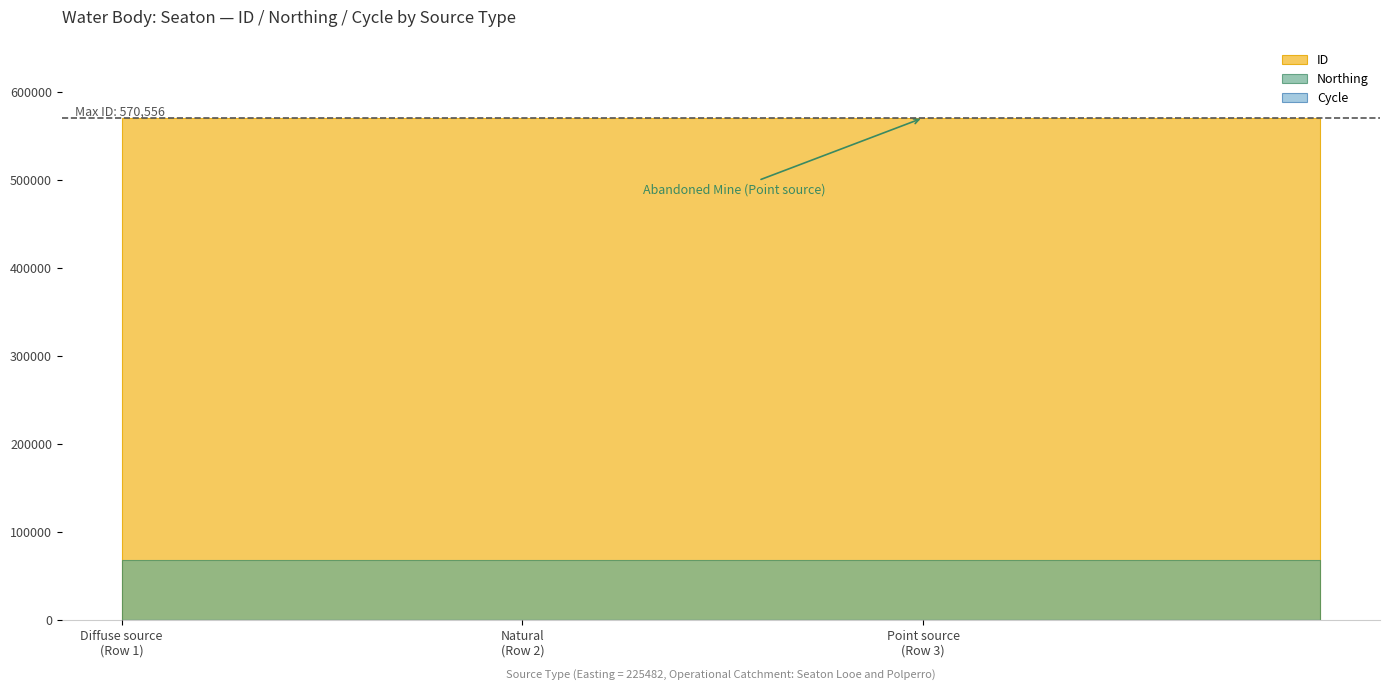

At which category is the sum across all series the highest?

Row 1 (Easting=225482)